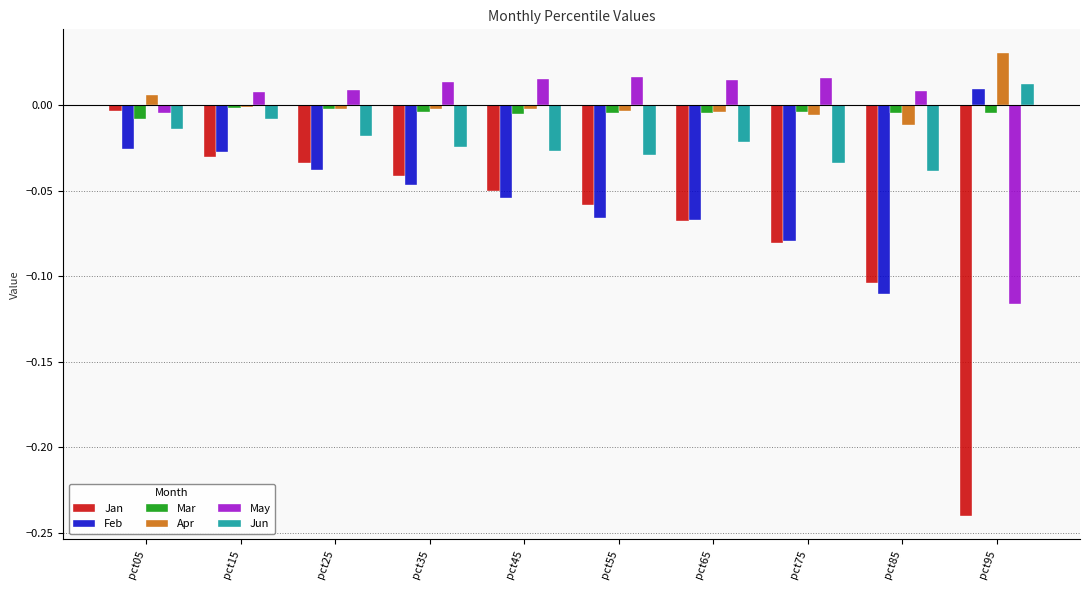

How many groups of bars are there?

10